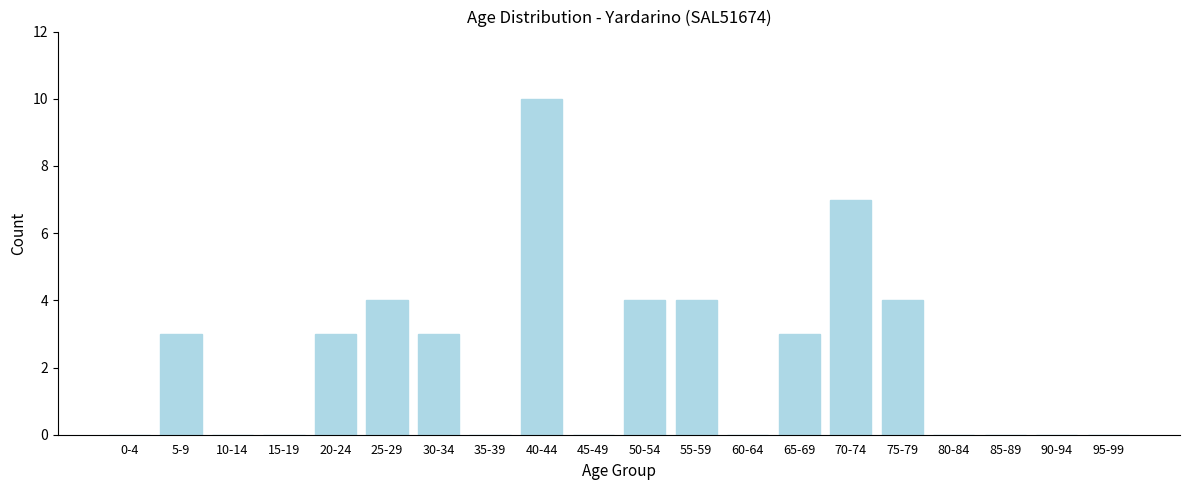

Reading left to right, list all the values displayed in this chart.

0-4=0	5-9=3	10-14=0	15-19=0	20-24=3	25-29=4	30-34=3	35-39=0	40-44=10	45-49=0	50-54=4	55-59=4	60-64=0	65-69=3	70-74=7	75-79=4	80-84=0	85-89=0	90-94=0	95-99=0